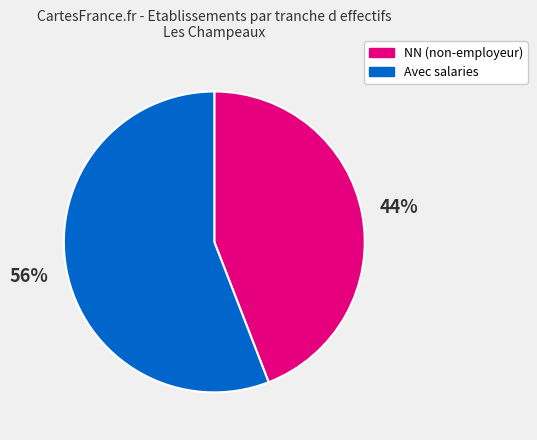

Approximately how many times larger is the value at Avec salaries compared to NN (non-employeur)?

1.3